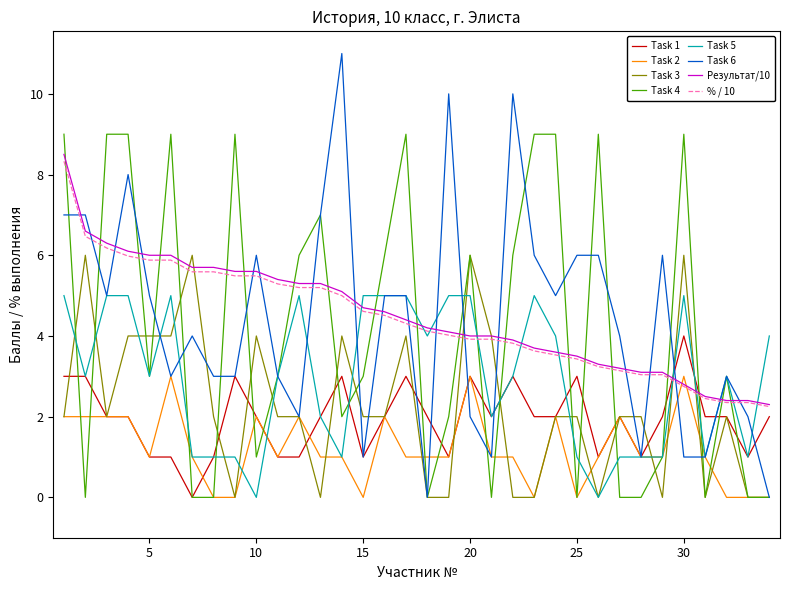

Which series has the largest range (max minus min)?

Task 6